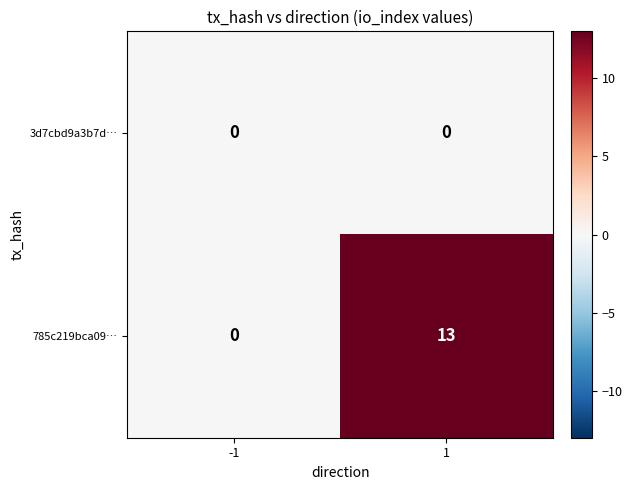

What is the approximate value of 785c219bca09… at 1, to the nearest 5?

15